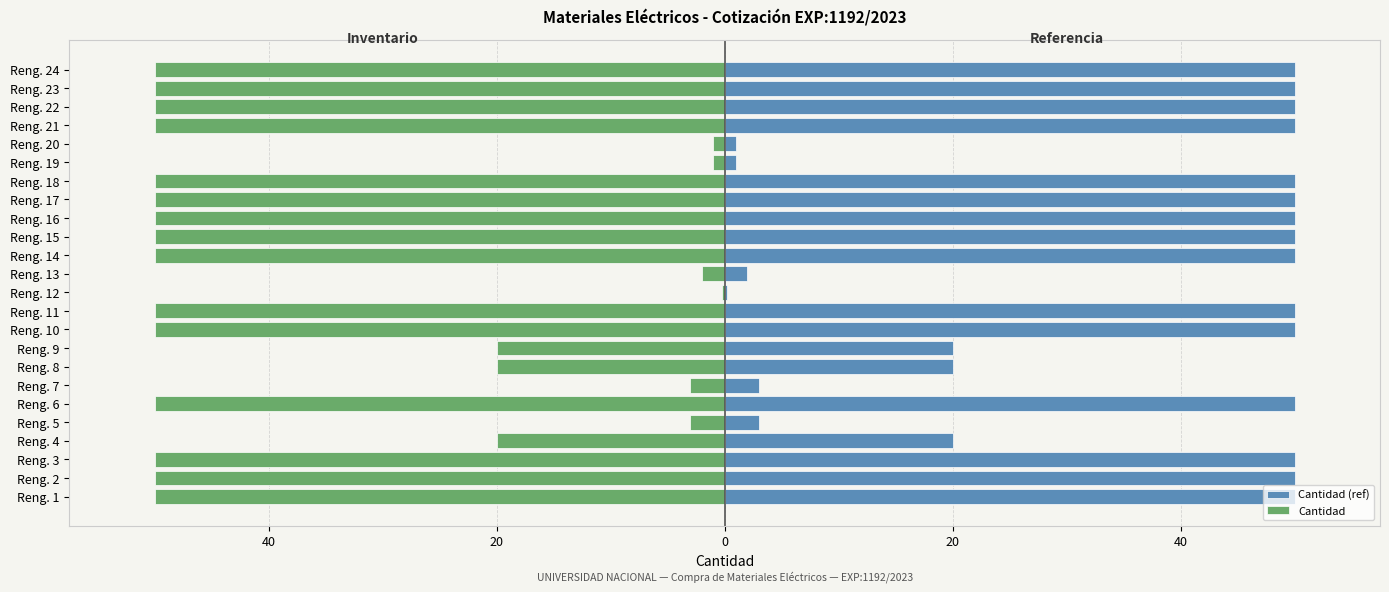

Count the number of categories in the chart.

24